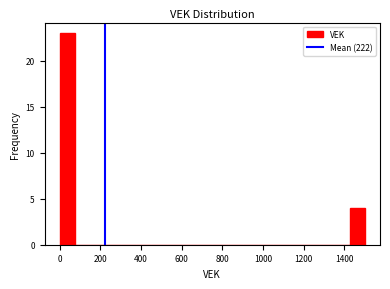

Around what value on the x-axis is the tallest bar? Give the approximate position of its centre, as read against the axis.

40